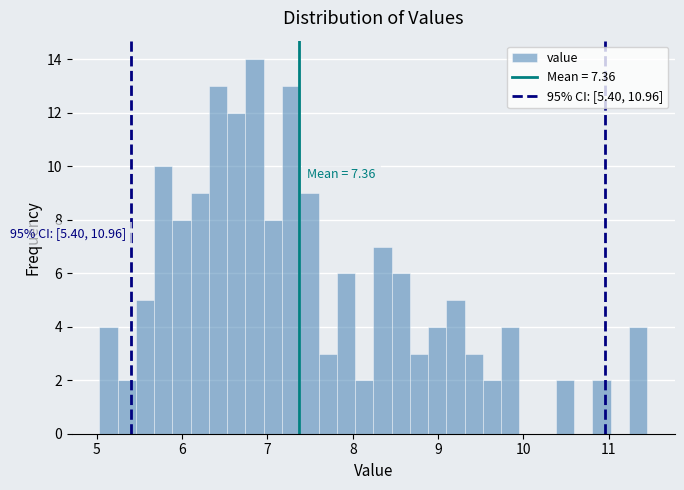

Around what value on the x-axis is the tallest bar? Give the approximate position of its centre, as read against the axis.

6.8